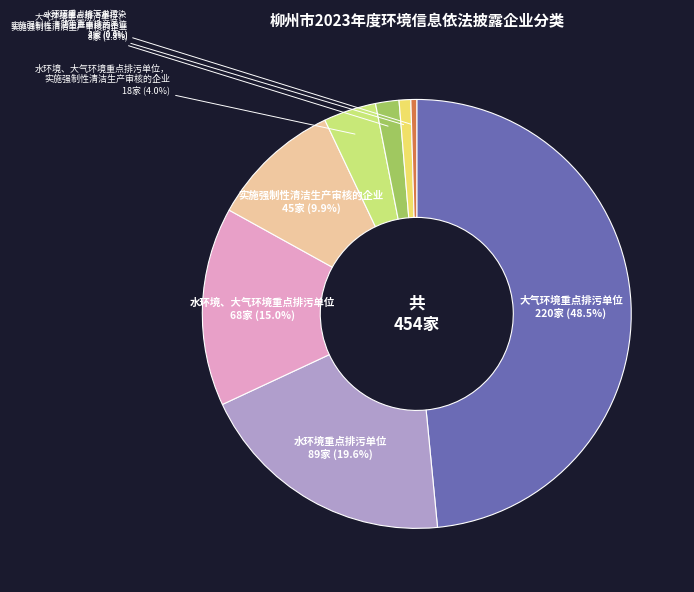

Does any single category account for the majority?

No